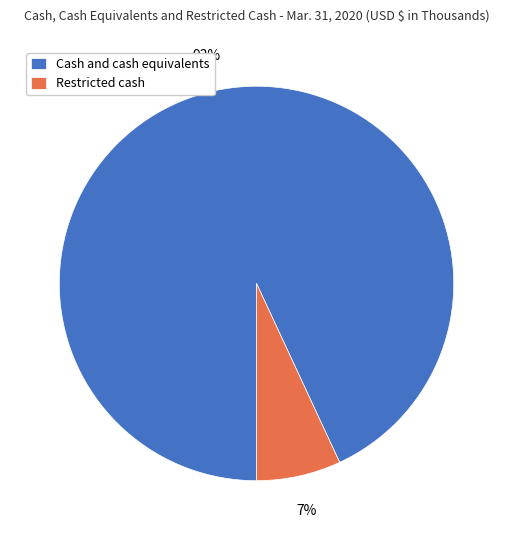

Count the number of slices in the pie.

2